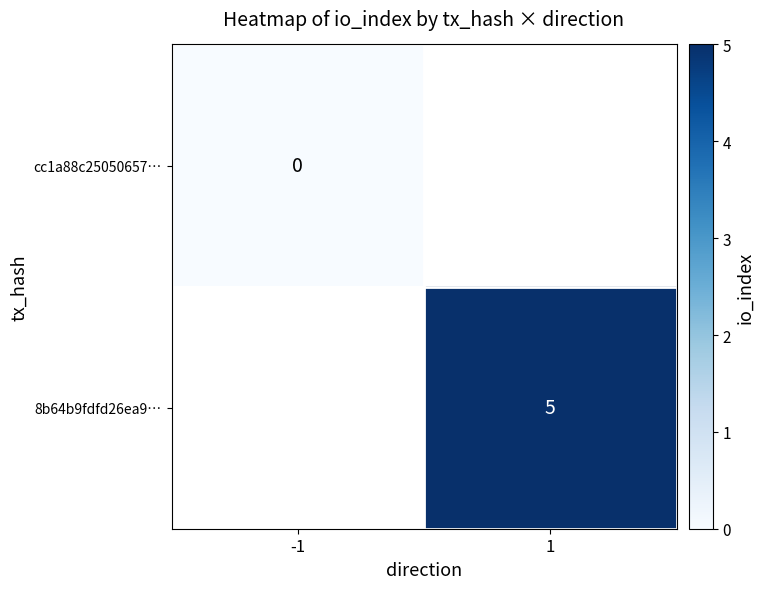

What is the maximum value shown in the chart?

5.0